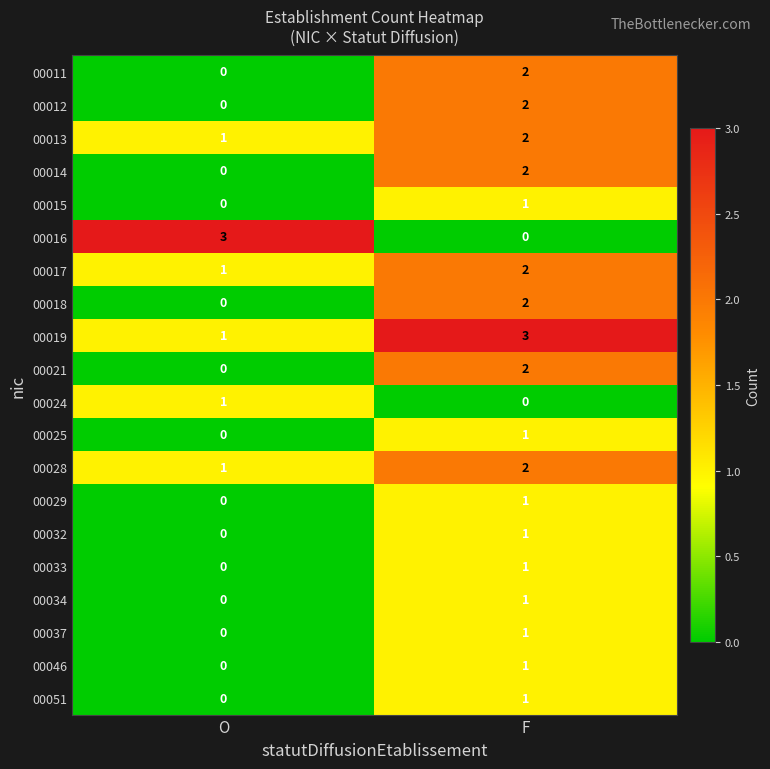

The value of 00033 at F is 2. True or false?

False